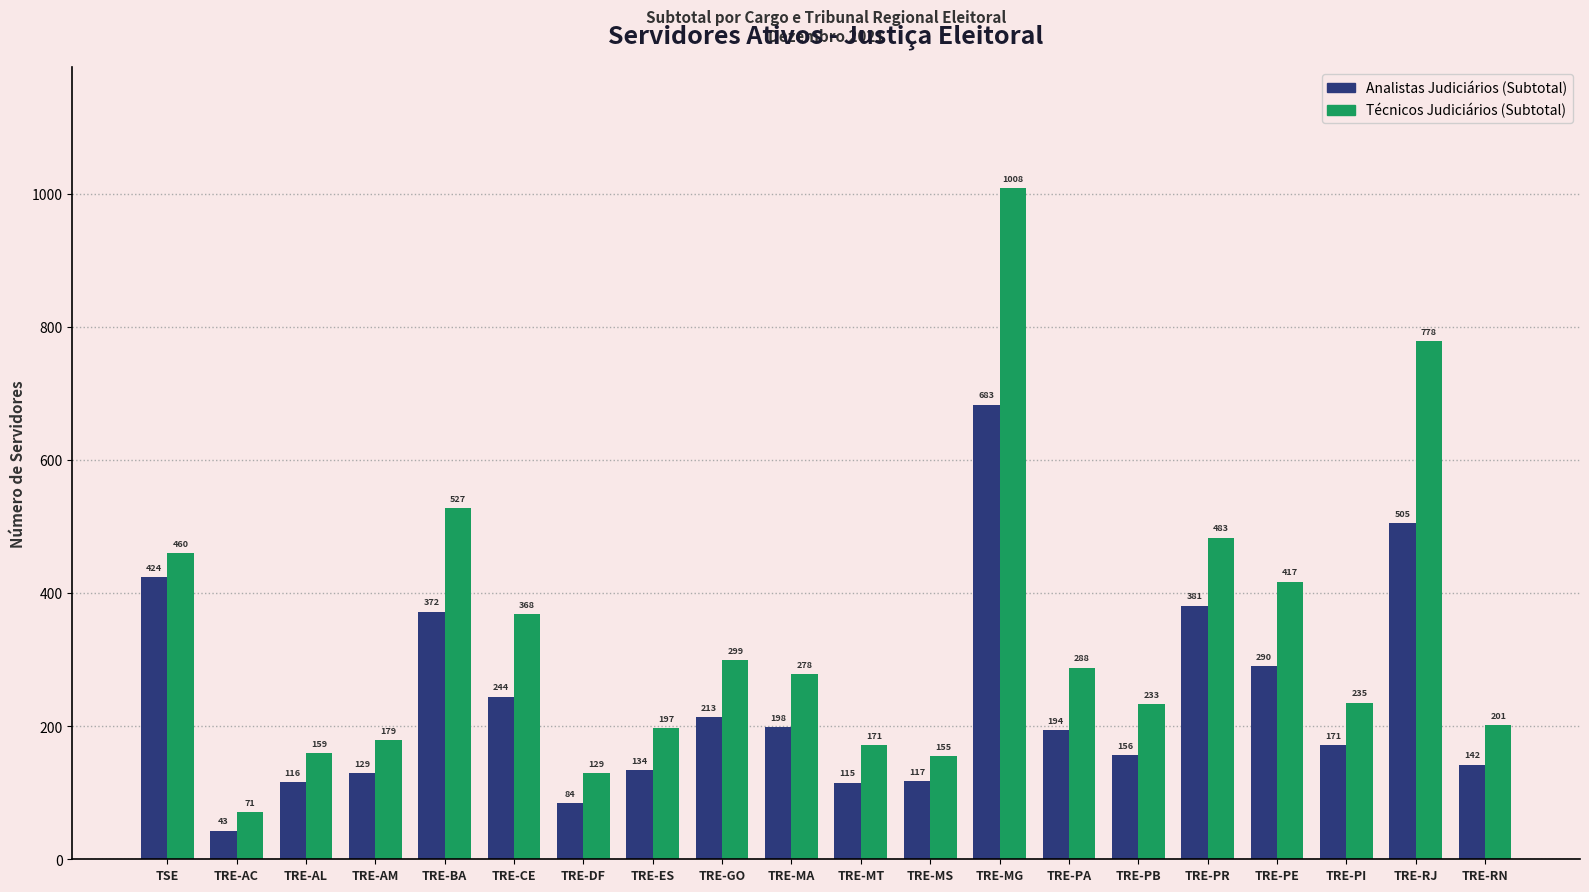

Which series has the largest range (max minus min)?

Técnicos Judiciários (Subtotal)